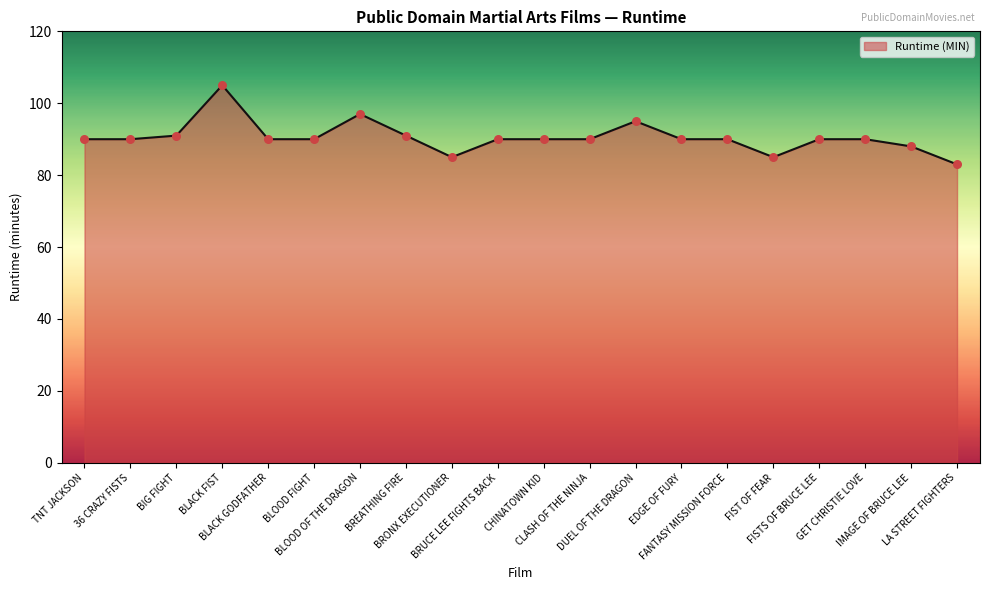

What is the change in value from 36 CRAZY FISTS to IMAGE OF BRUCE LEE?

-2